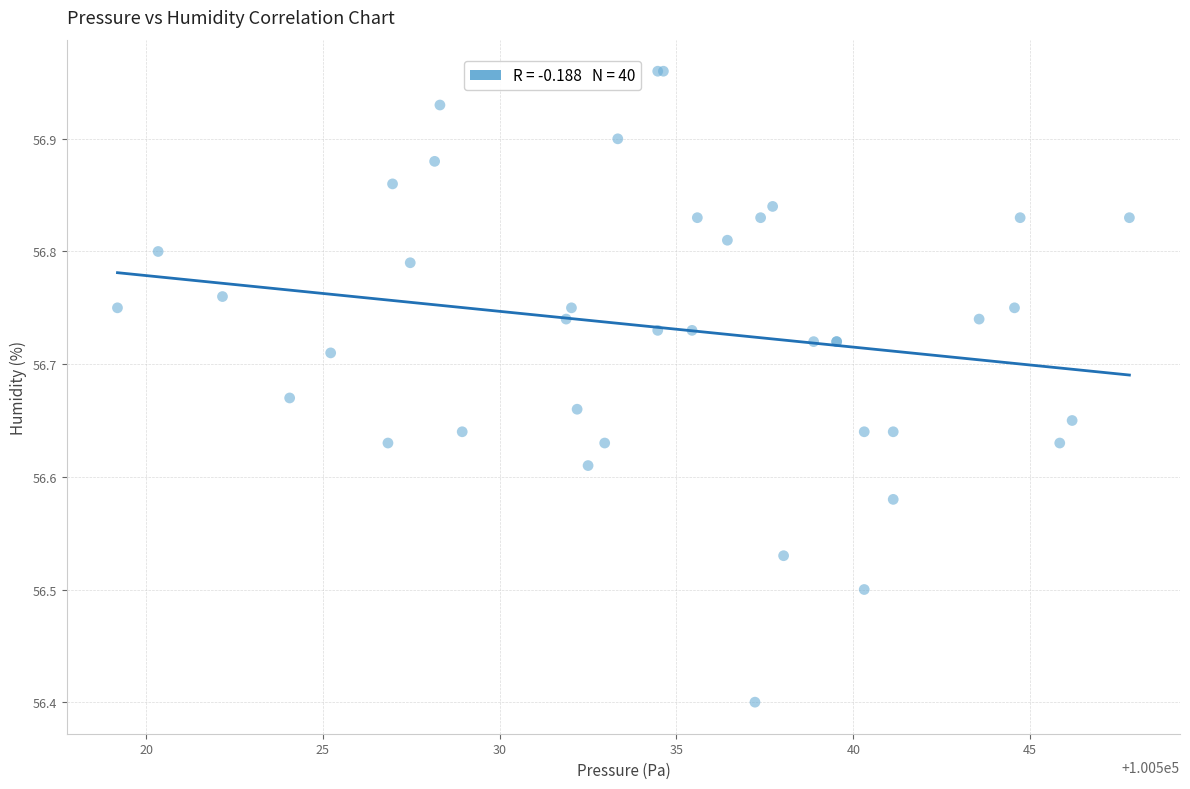

What Y value in the scatter plot is closest to 56?

56.4